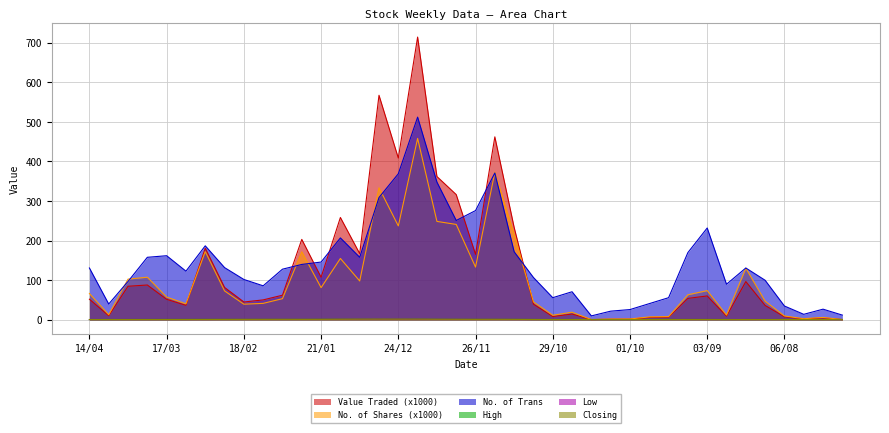

Between 12/11 and 08/10, which is larger?

12/11